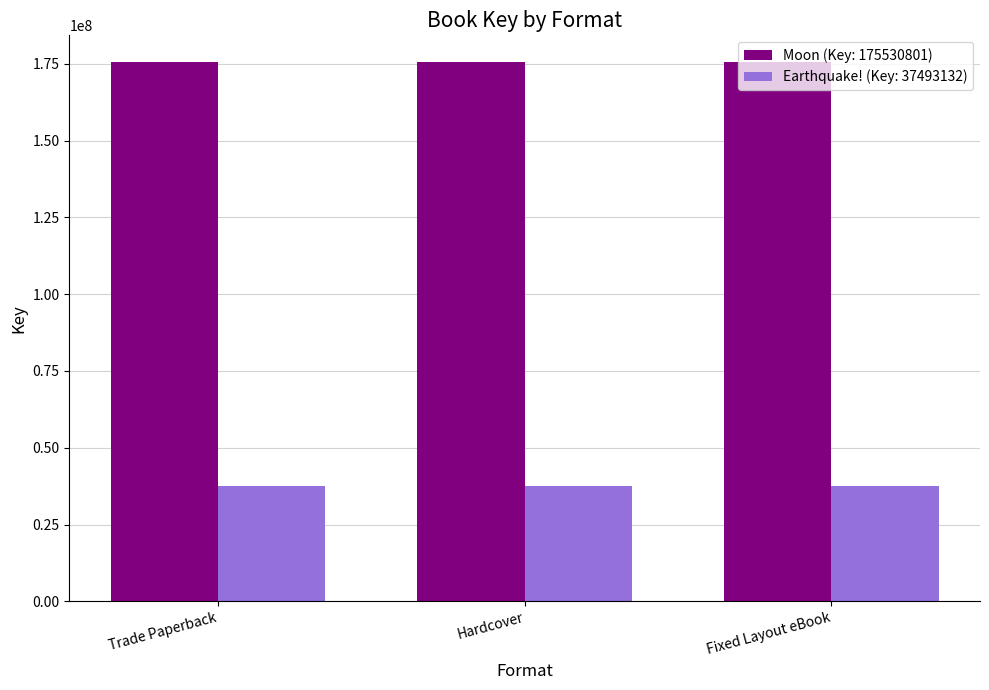

What is the spread (max minus min) of values at Fixed Layout eBook?

138037669